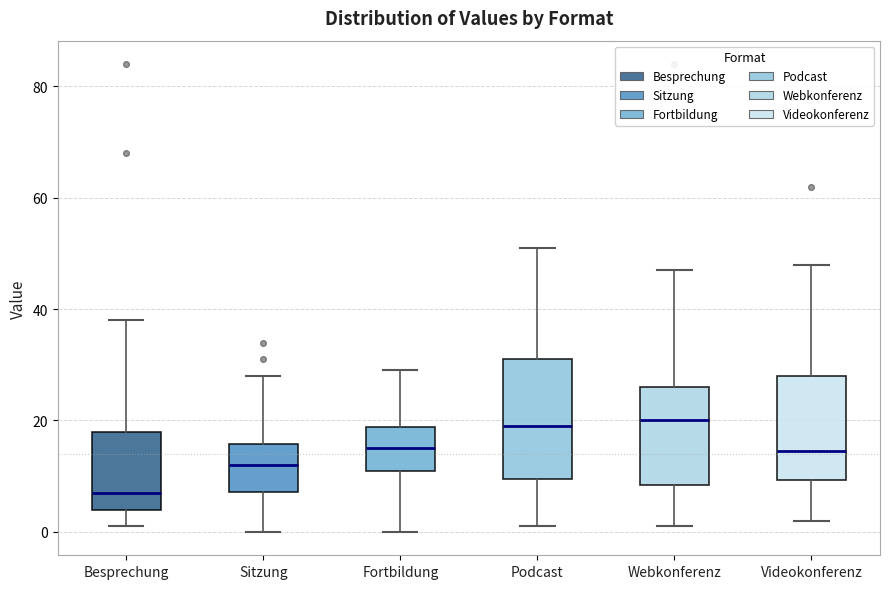

Reading left to right, transcribe this box plot: for each box, give where its median line is, the range the box spans, and where its two whiskers end, as read against the y-axis. The values are not printed on the chart, so give them approximately, as read against the axis.

Besprechung: median 8, box 4 to 18, whiskers 2 to 38
Sitzung: median 12, box 8 to 16, whiskers 0 to 28
Fortbildung: median 16, box 12 to 18, whiskers 0 to 30
Podcast: median 20, box 10 to 32, whiskers 2 to 52
Webkonferenz: median 20, box 8 to 26, whiskers 2 to 48
Videokonferenz: median 14, box 10 to 28, whiskers 2 to 48